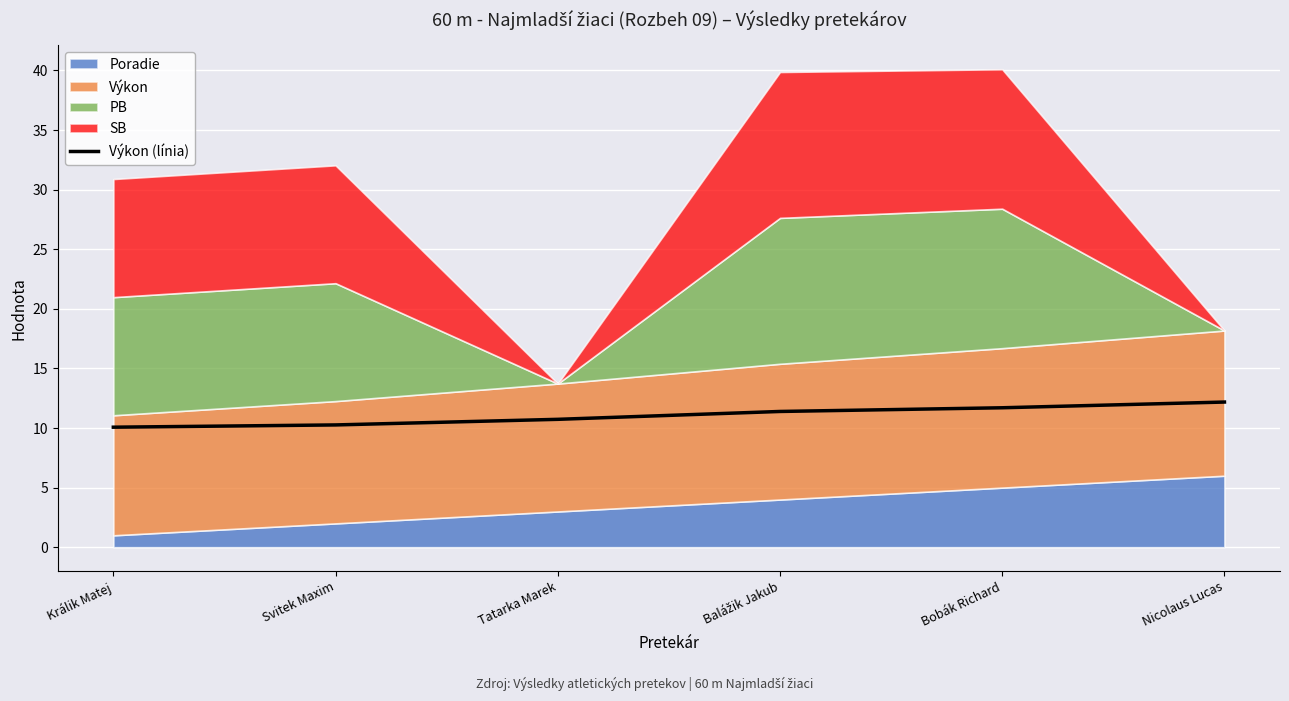

Read the Výkon (línia) value at Svitek Maxim.

10.3